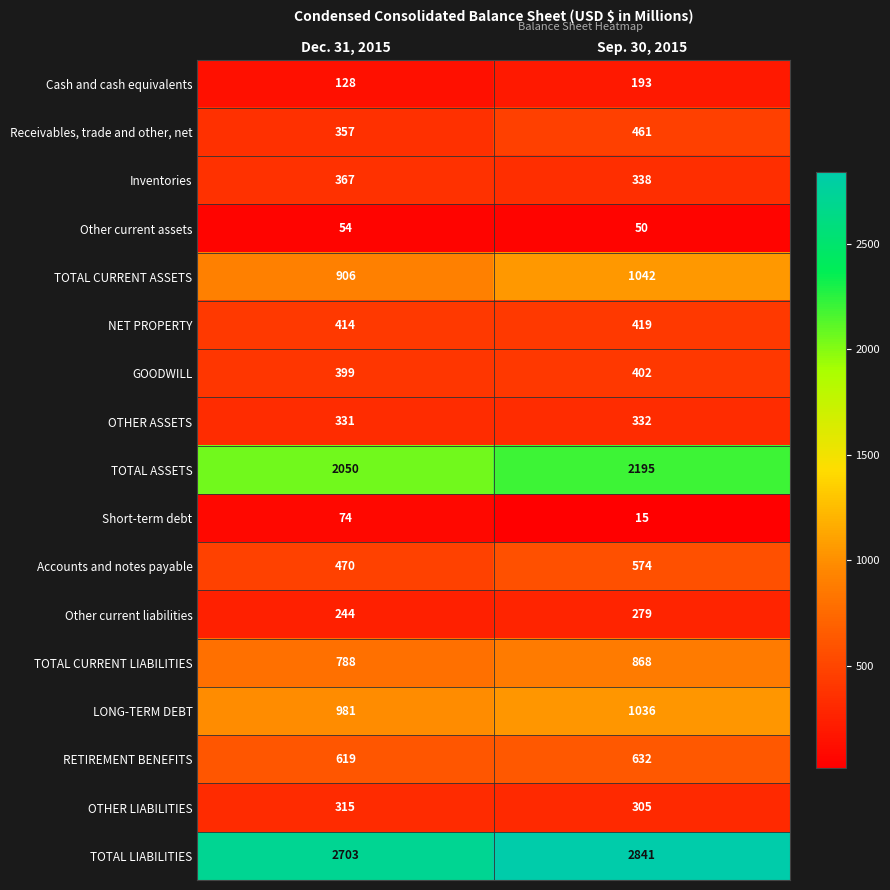

Is it true that NET PROPERTY equals 685 at Sep. 30, 2015?

False